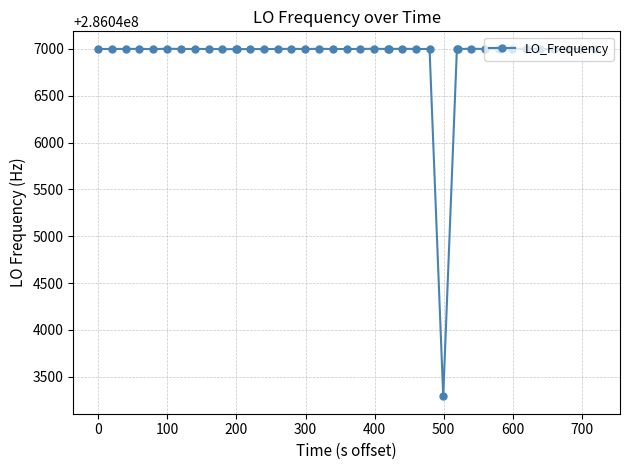

What is the minimum value shown in the chart?

286043290.6